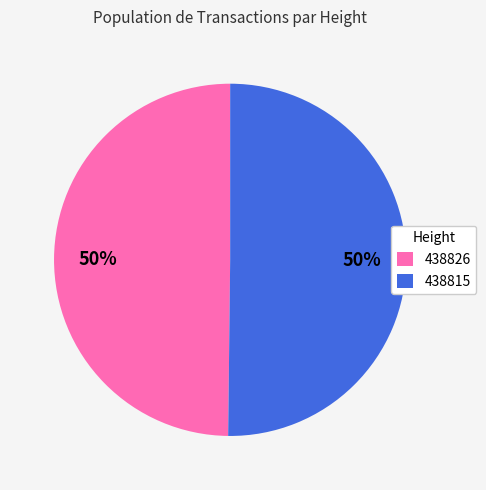

To the nearest percent, what percentage of the pie is 438815?

50%